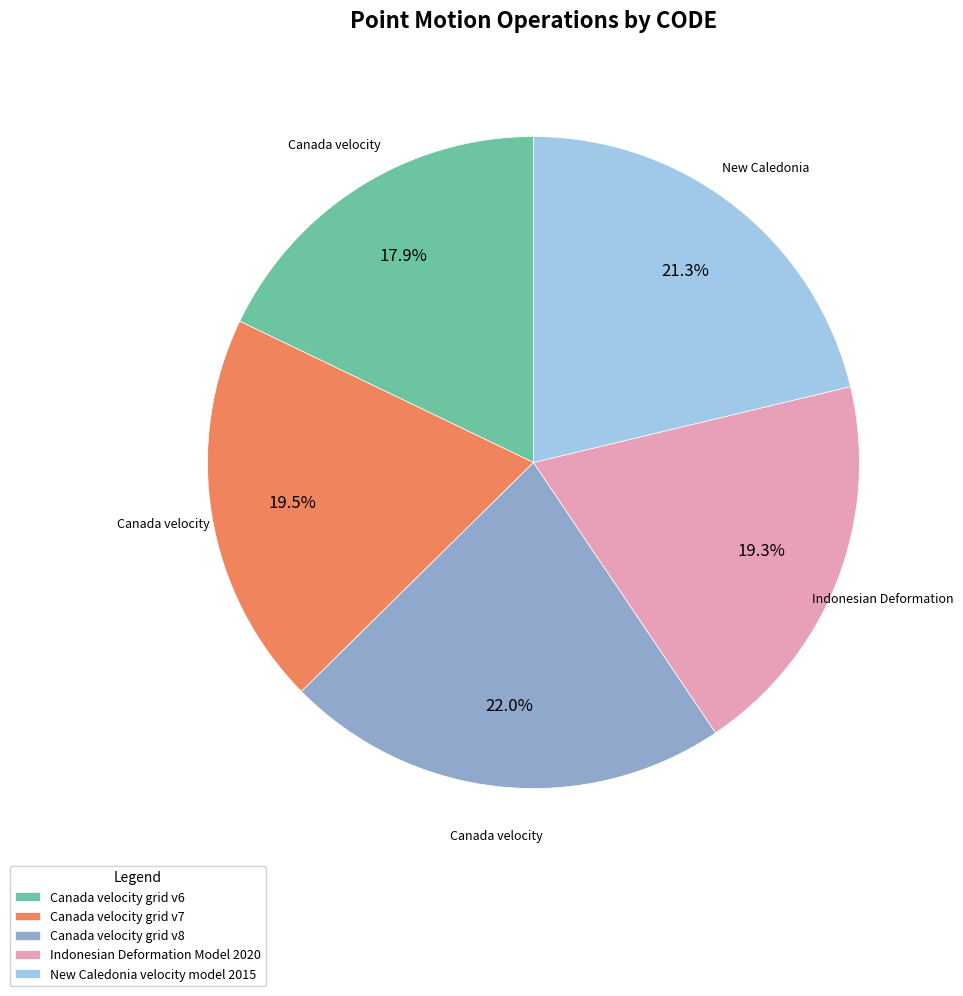

To the nearest percent, what is the average slice percentage?

20%